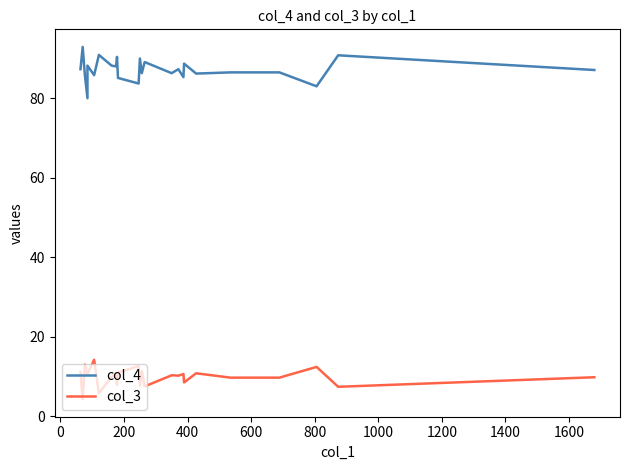

The value of col_4 at 20 is 148.0. True or false?

False